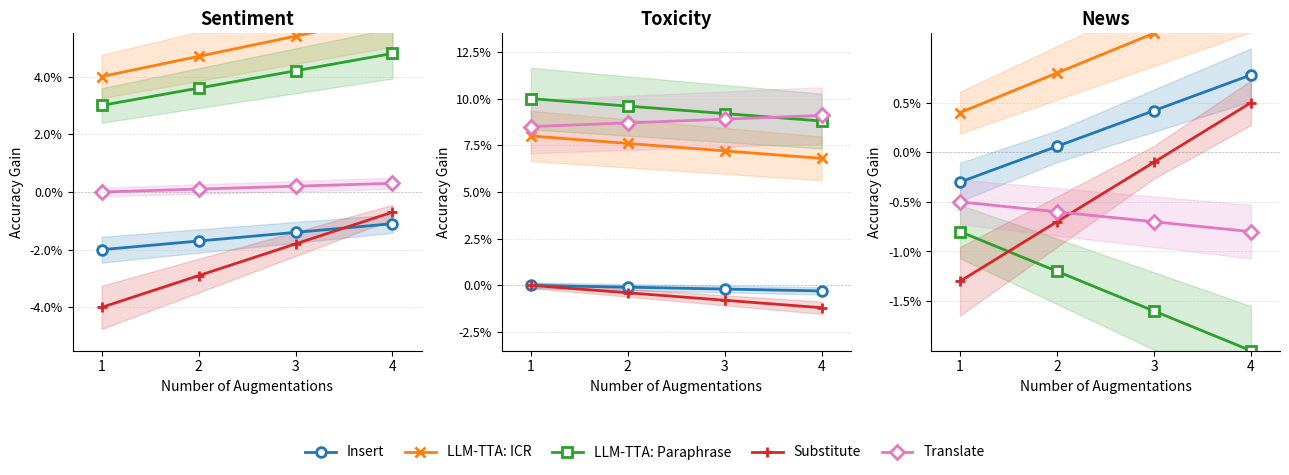

Read the Translate value at 1.

-0.5